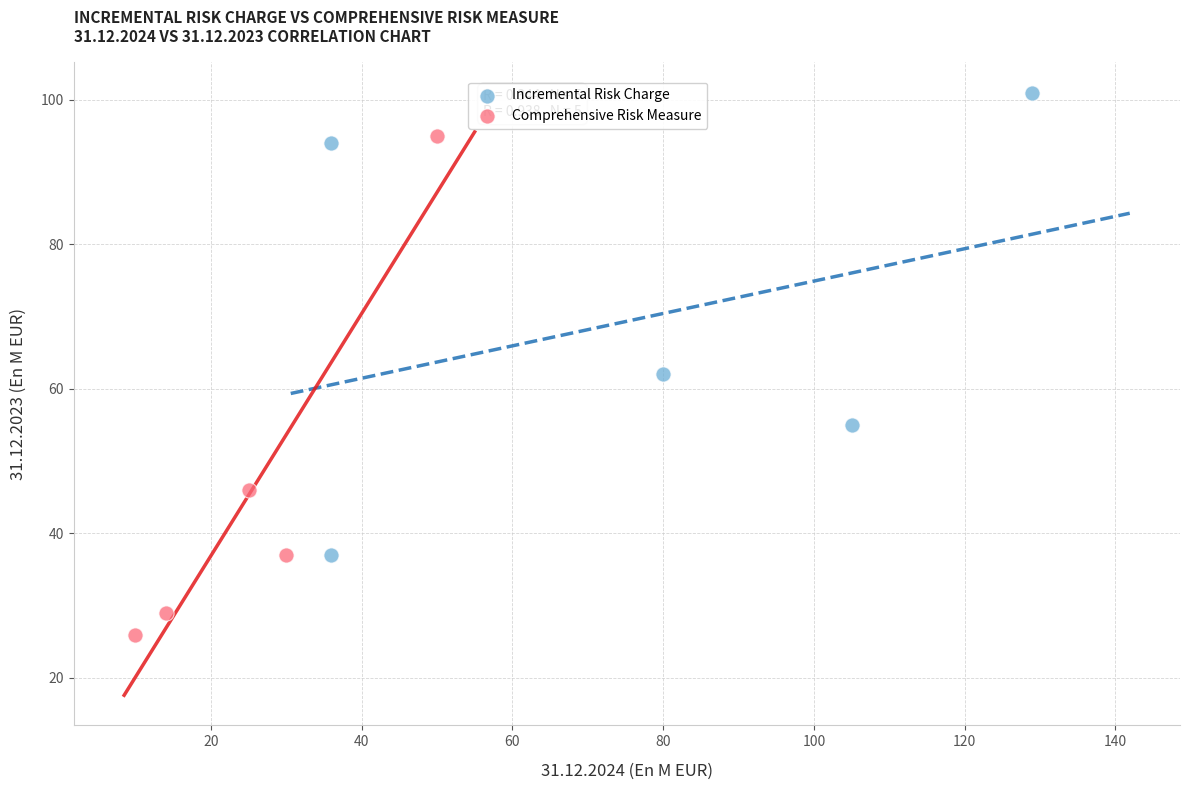

Which series reaches the maximum Y coordinate?

Incremental Risk Charge